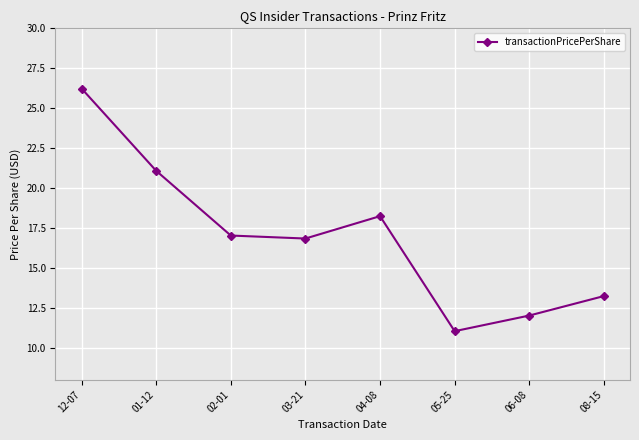

Rank the categories by value from lowest to highest.

05-25, 06-08, 08-15, 03-21, 02-01, 04-08, 01-12, 12-07